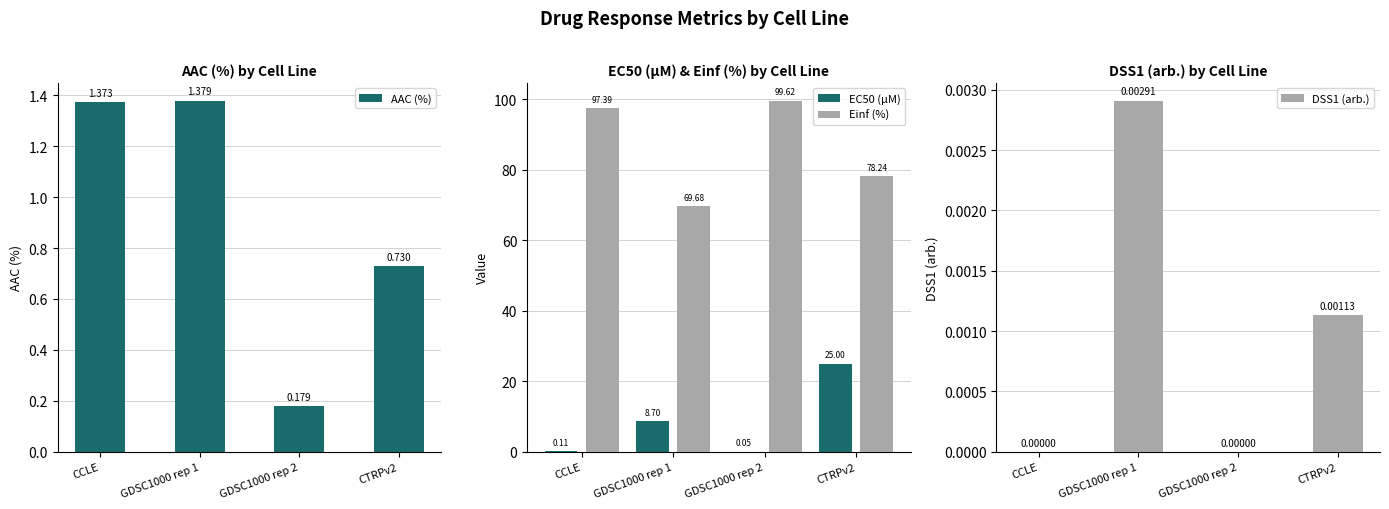

Which series has the widest spread of values?

Einf (%)